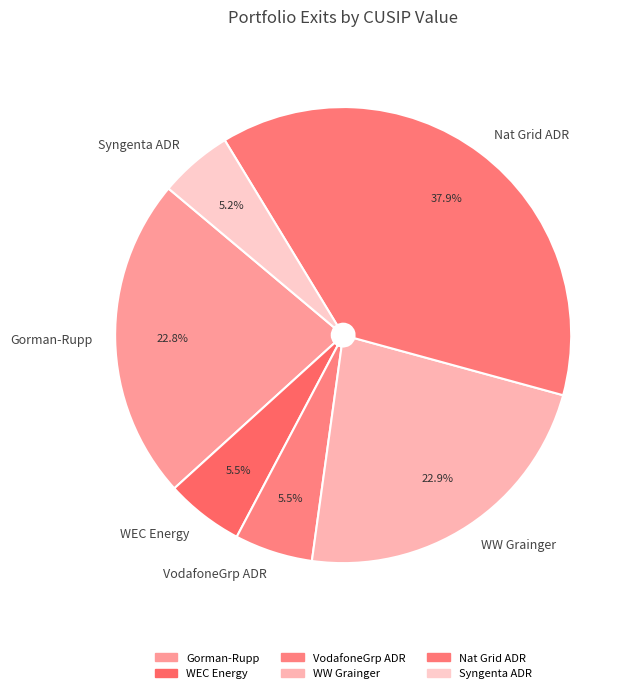

Which slice is the largest?

Nat Grid ADR